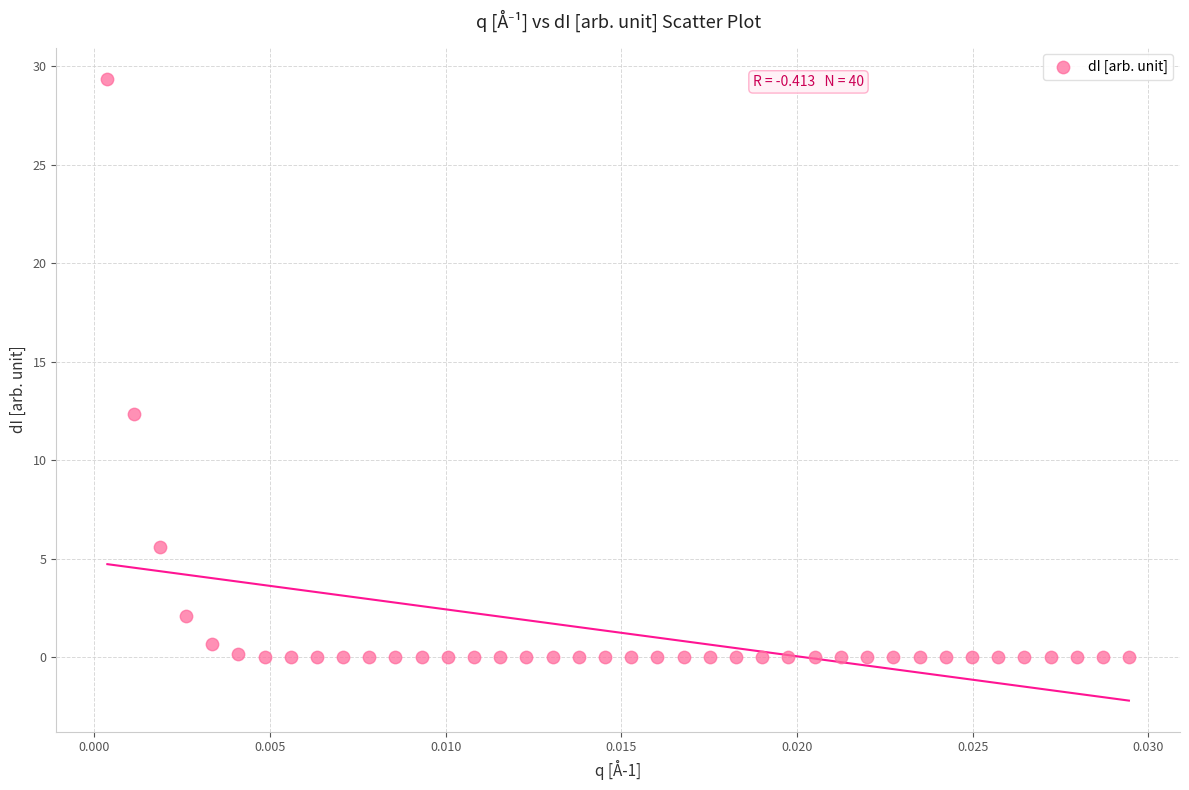

What Y value in the scatter plot is closest to 14?

12.4